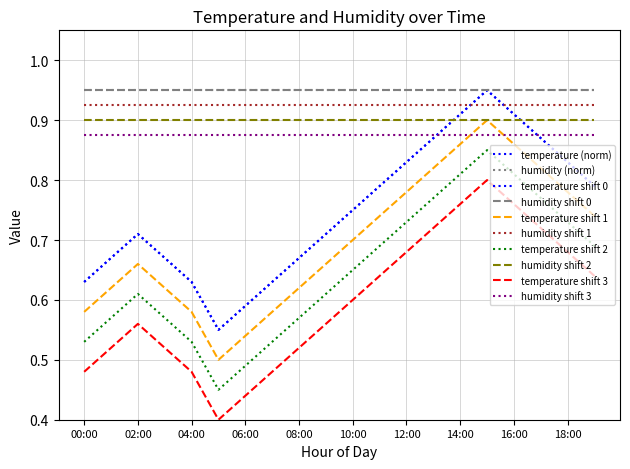

What is the label of the 15th point from the right?

05:00